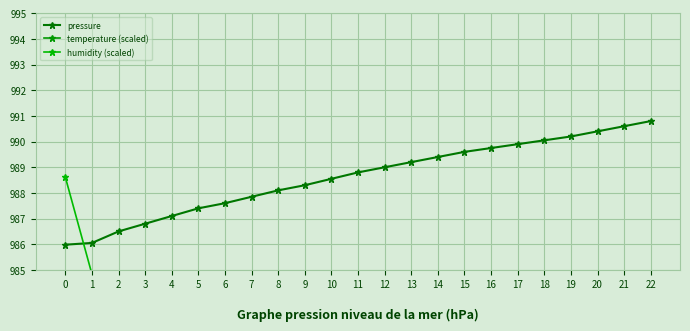

At 0, list the series in order from largest to smallest.

temperature (scaled), humidity (scaled), pressure